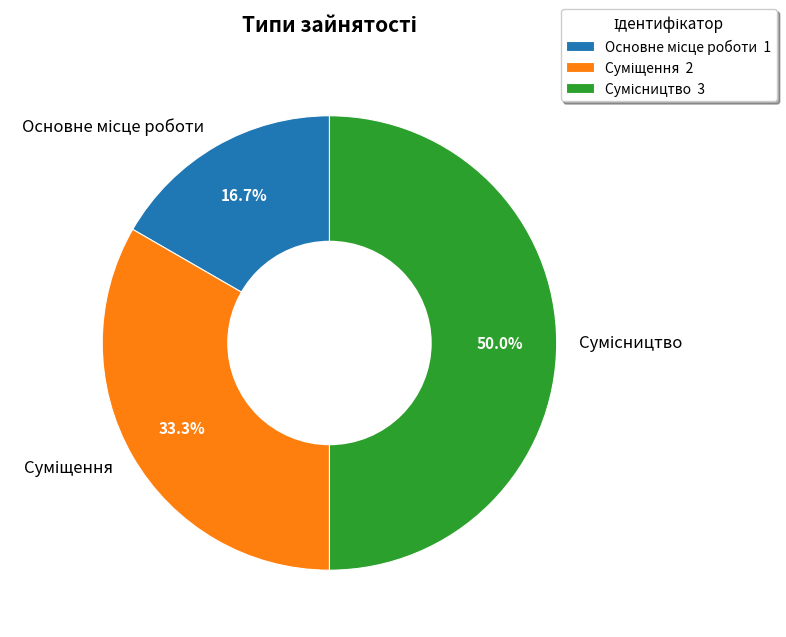

Count the number of slices in the pie.

3